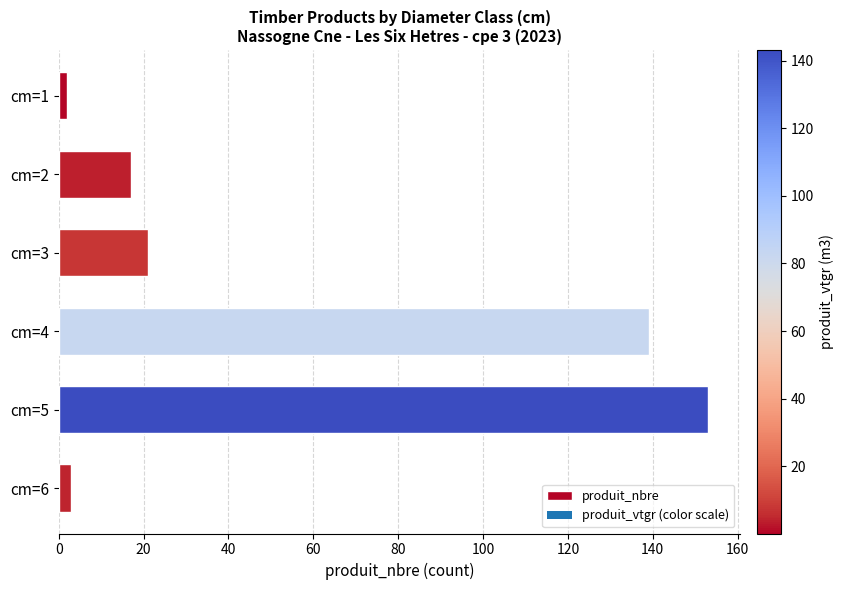

How many data points does each series have?

6